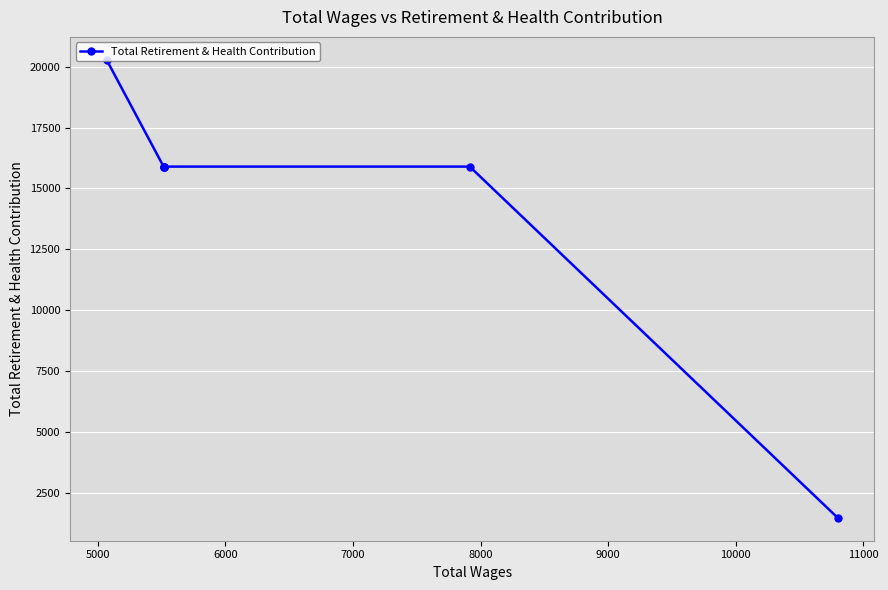

What is the value of the 3rd point from the left?

15897